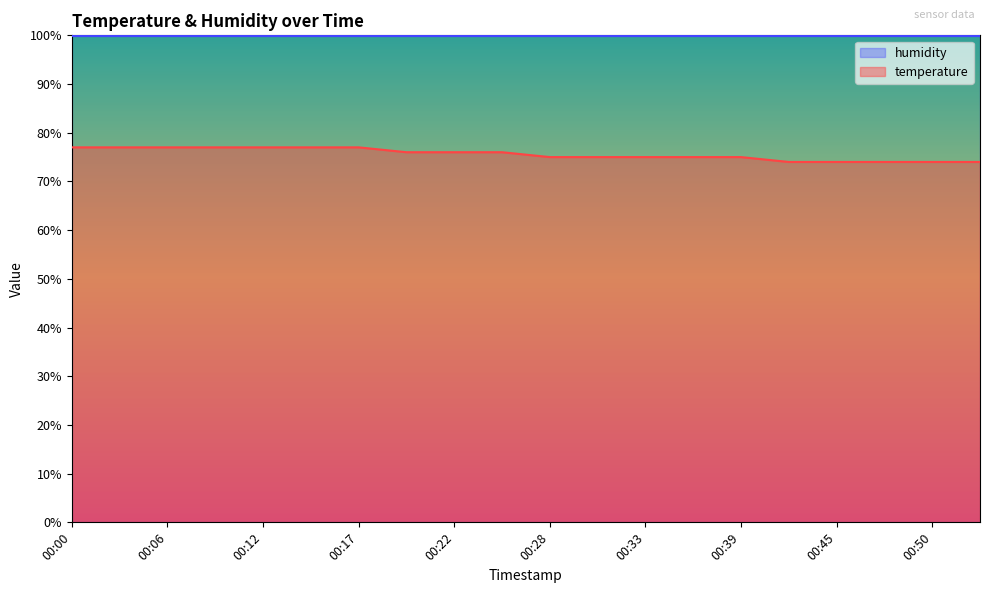

Reading left to right, what are all the values shown in this chart?

00:00=77	00:03=77	00:06=77	00:09=77	00:12=77	00:15=77	00:17=77	00:20=76	00:22=76	00:25=76	00:28=75	00:31=75	00:33=75	00:36=75	00:39=75	00:42=74	00:45=74	00:48=74	00:50=74	00:53=74